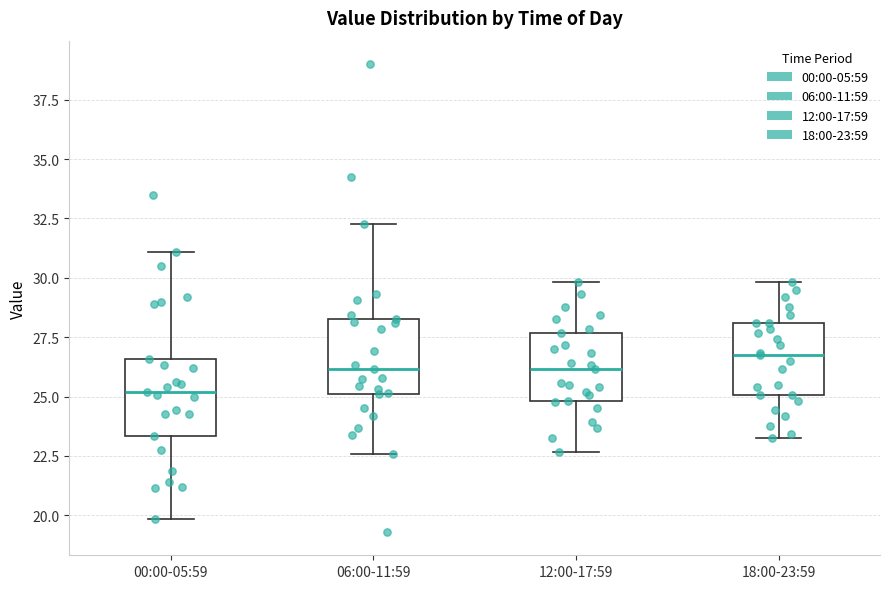

Reading left to right, read every box against the y-axis: the position of its median line, the range the box covers, and the ends of its whiskers. The values are not printed on the chart, so give them approximately, as read against the axis.

00:00-05:59: median 25.0, box 23.5 to 26.5, whiskers 20.0 to 31.0
06:00-11:59: median 26.0, box 25.0 to 28.5, whiskers 22.5 to 32.5
12:00-17:59: median 26.0, box 25.0 to 27.5, whiskers 22.5 to 30.0
18:00-23:59: median 27.0, box 25.0 to 28.0, whiskers 23.5 to 30.0